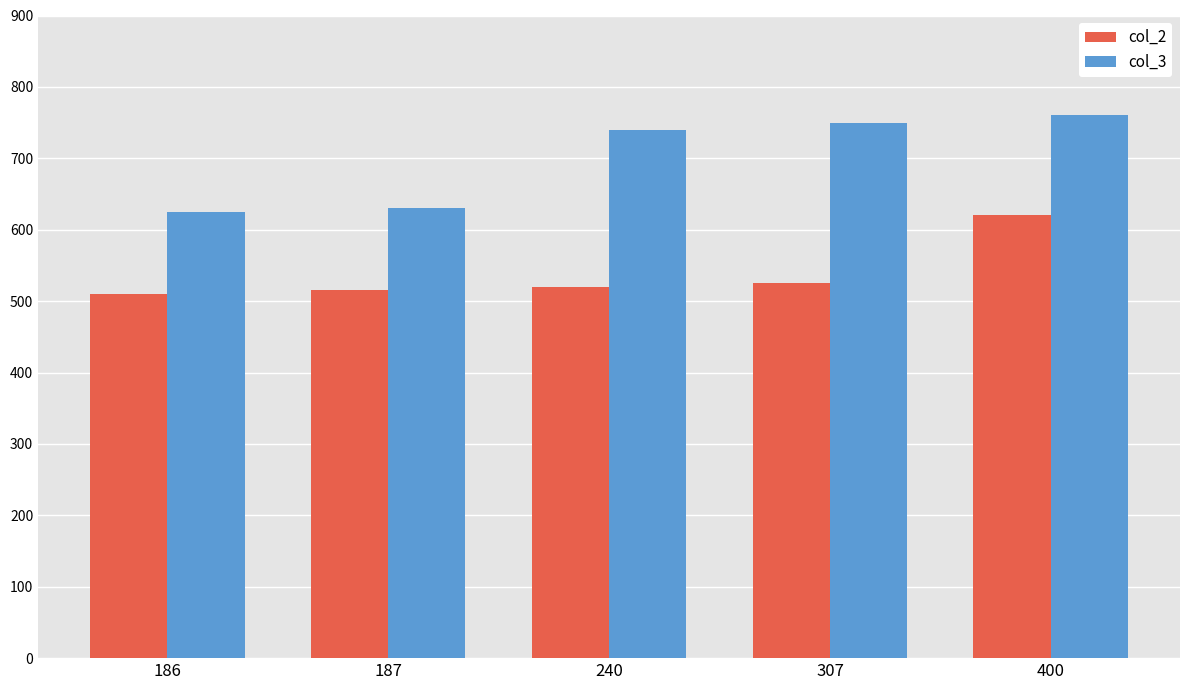

What is the difference between the second highest and second lowest values in the col_2 series?

10